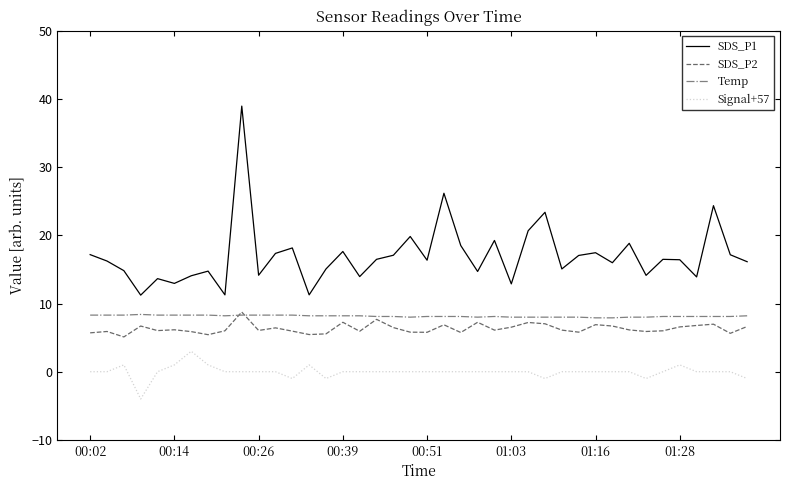

True or false: SDS_P1 has more than 1 points higher than both neighbors.

True